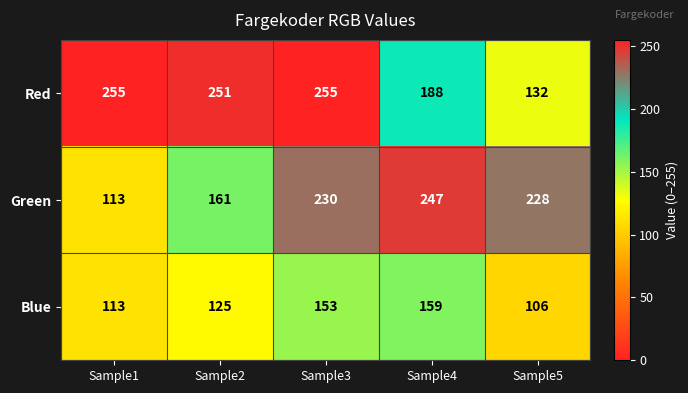

Which series has the largest range (max minus min)?

Green